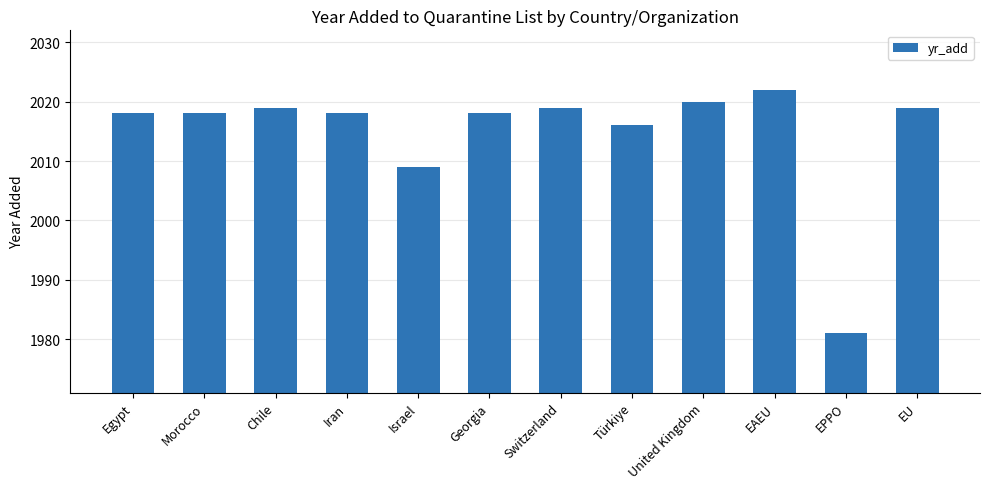

How many data points does each series have?

12